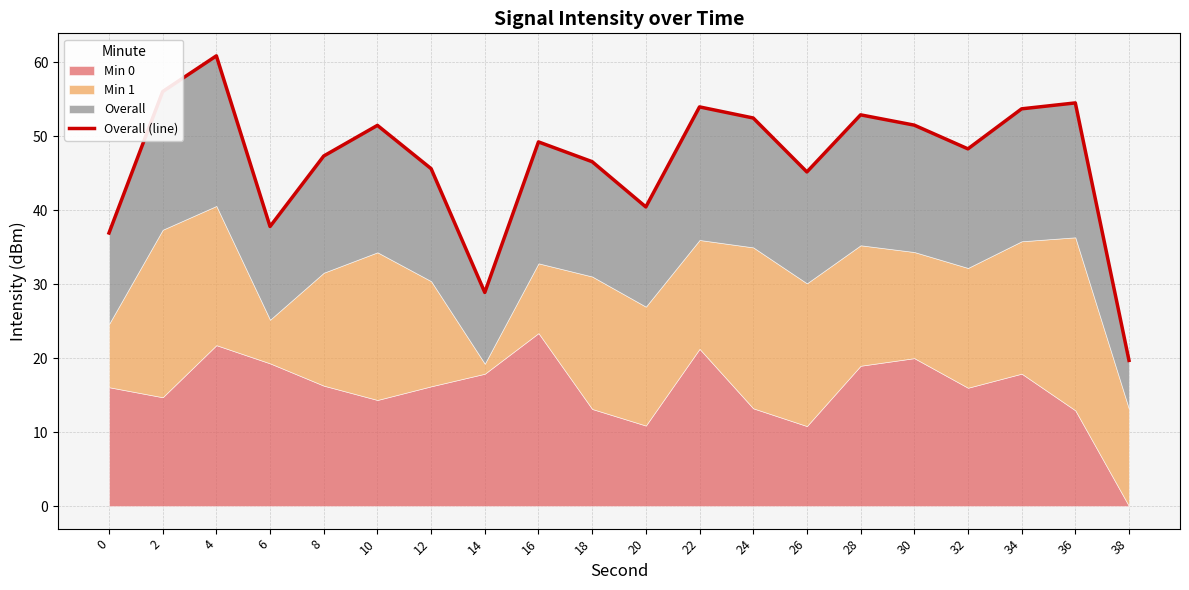

How many values exceed 49?

10